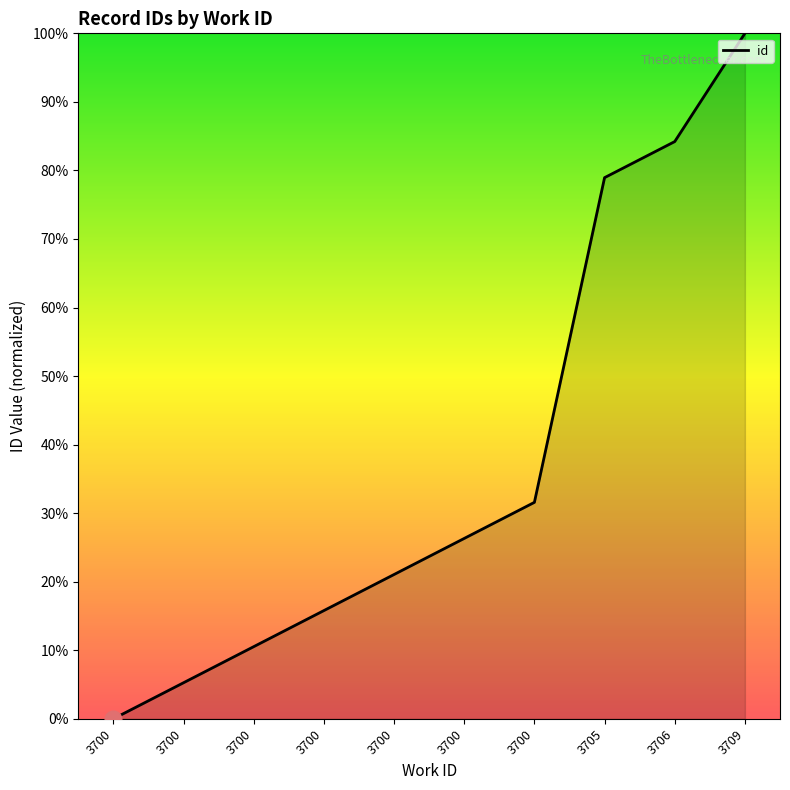

How many lines are shown in the chart?

1